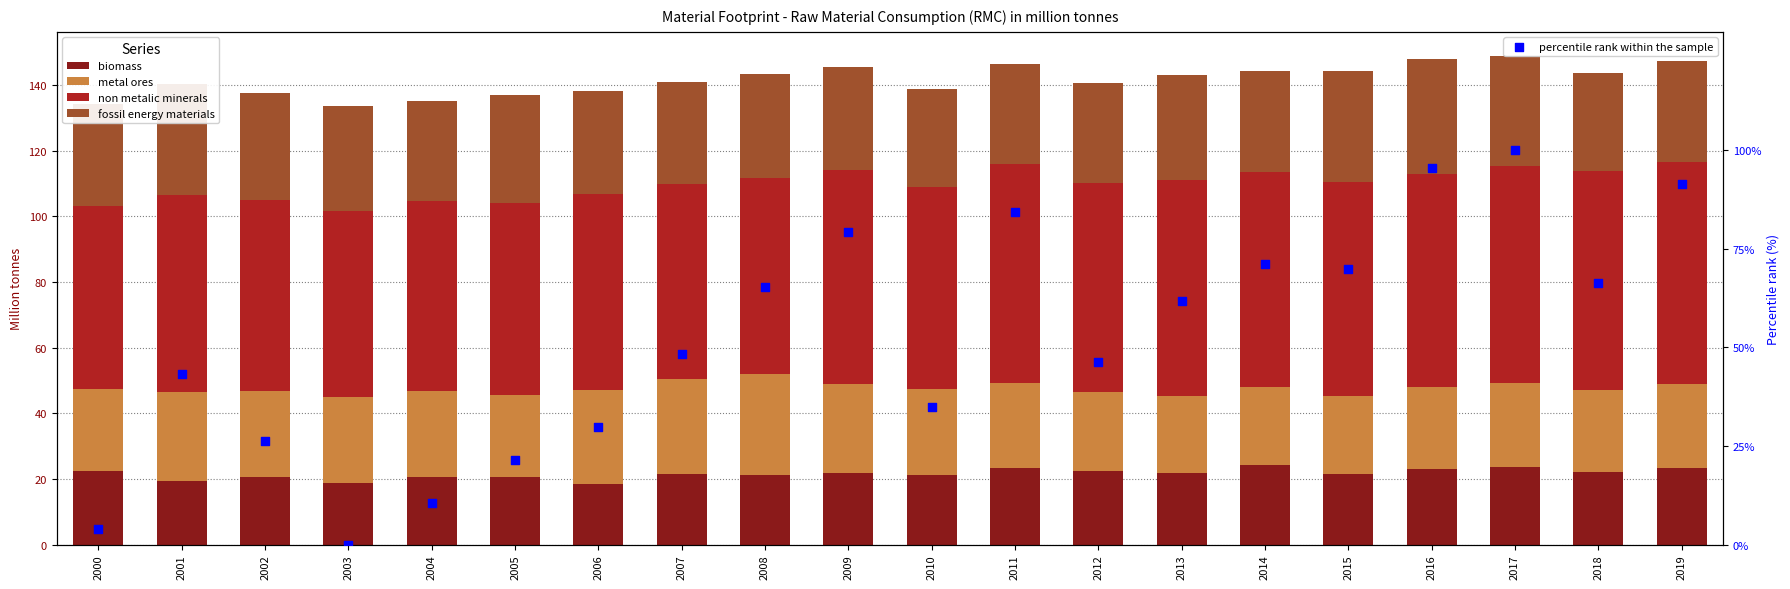

What is the total value across all series at 2000?

138.1